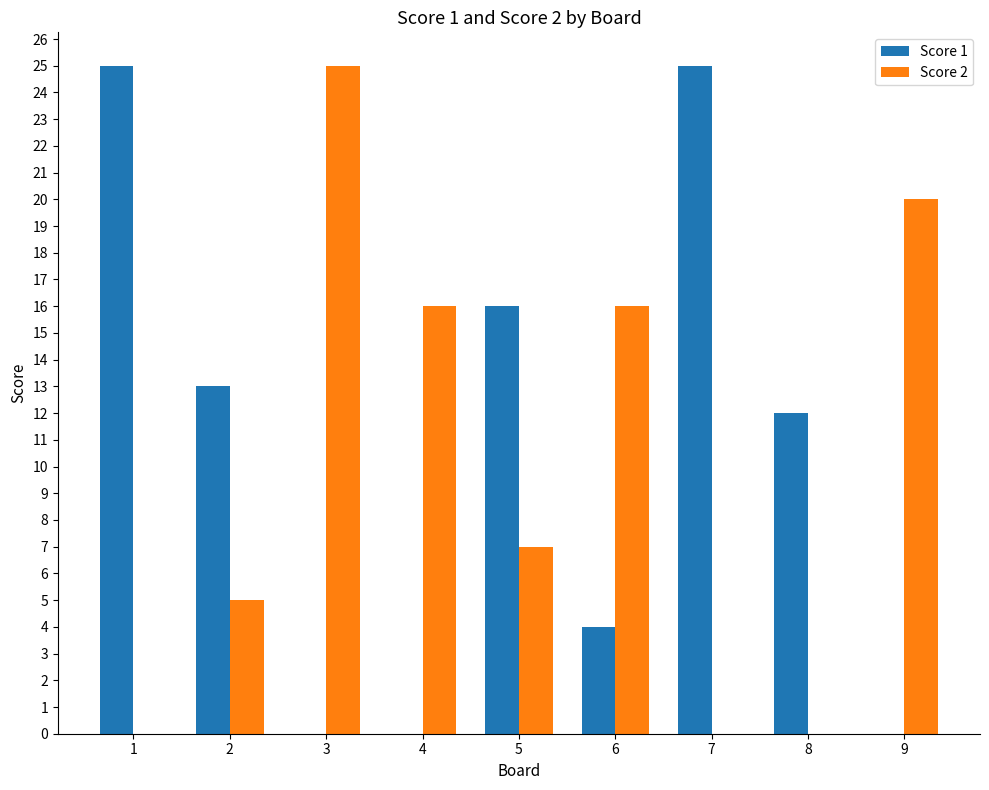

What is the sum of all Score 2 values?

89